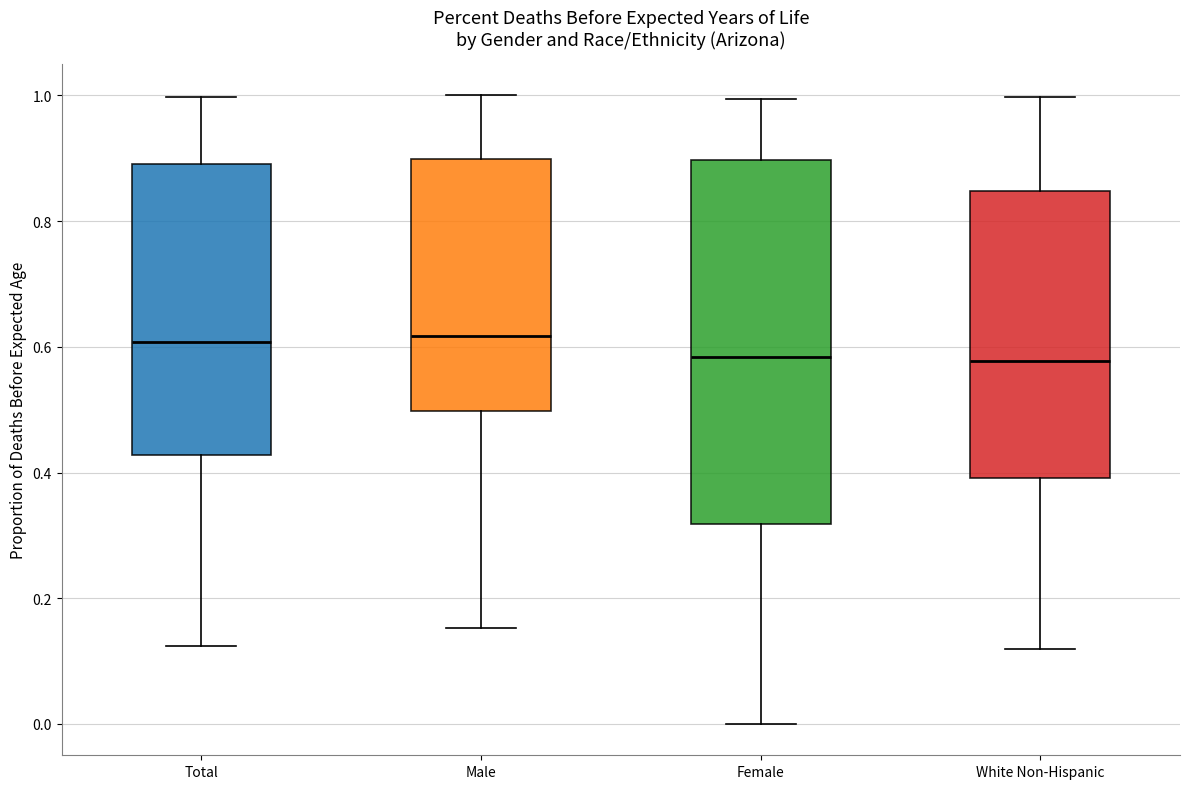

Where does the lower whisker of the box for White Non-Hispanic end on the y-axis? The values are not printed on the chart, so give them approximately, as read against the axis.

0.12